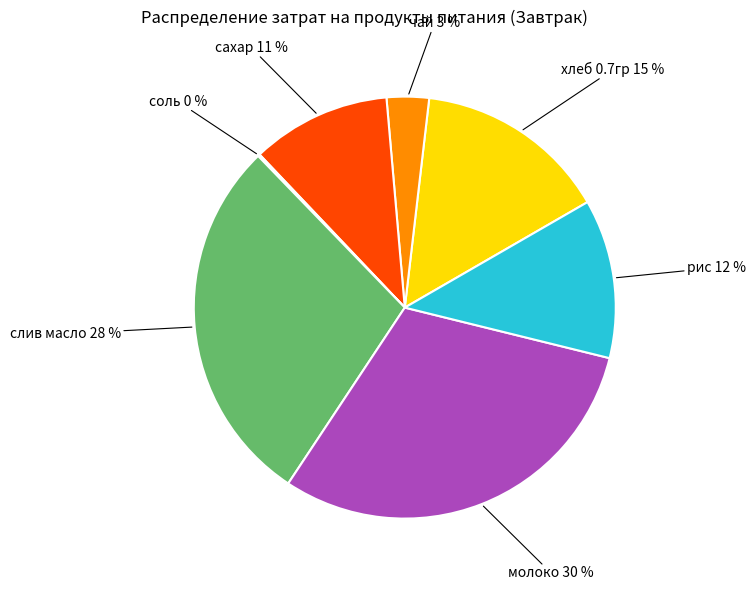

To the nearest percent, what is the average slice percentage?

14%